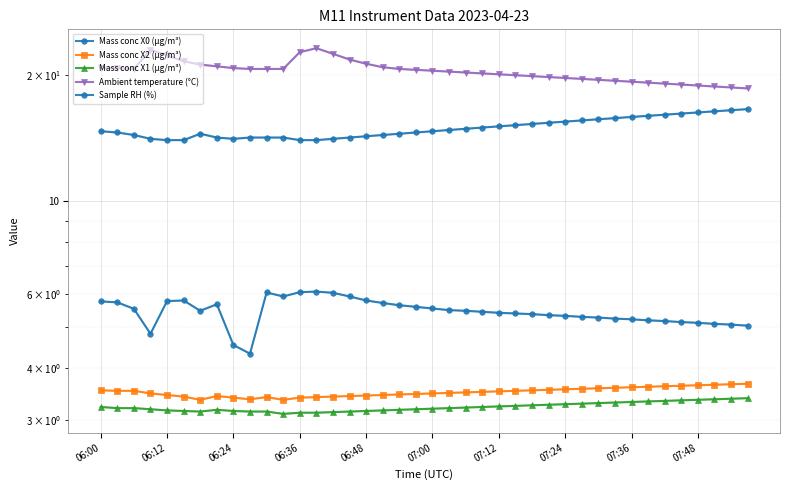

True or false: Sample RH (%) and Mass conc X2 (μg/m³) intersect in this chart.

False